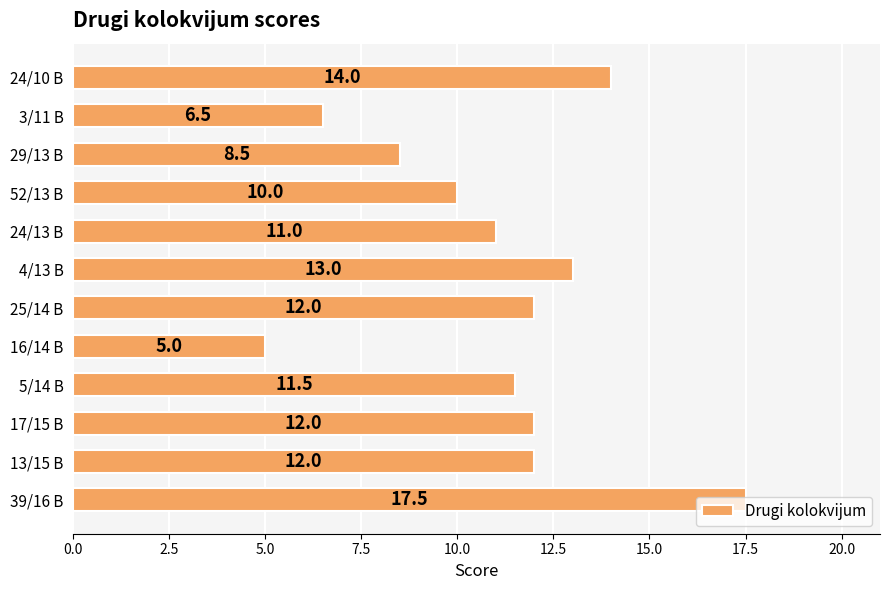

What is the difference between the values at 4/13 B and 16/14 B?

8.0